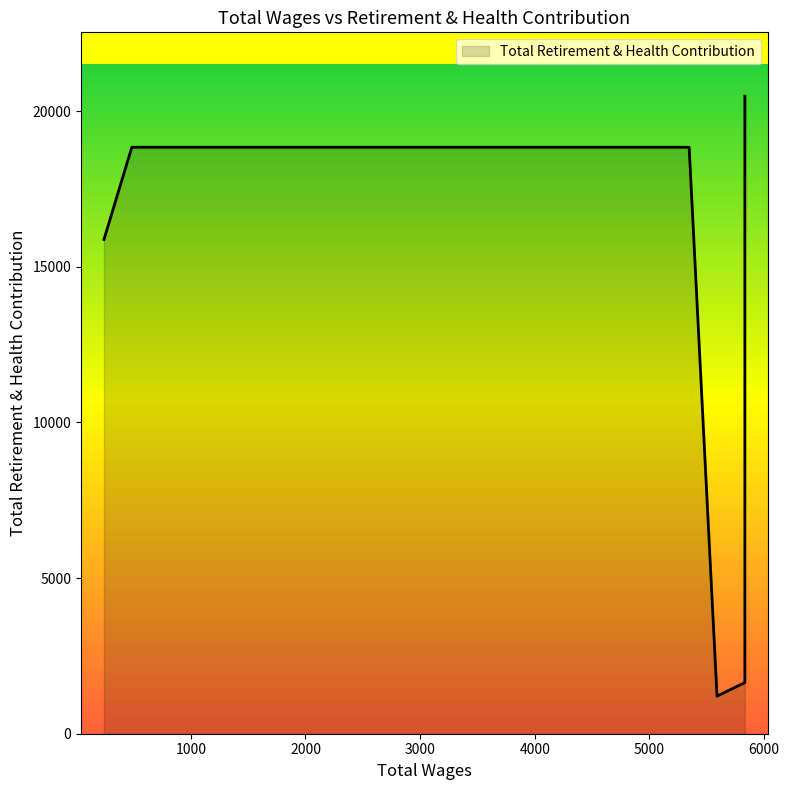

What value does the data have at 5832.0, to the nearest 100?

20500